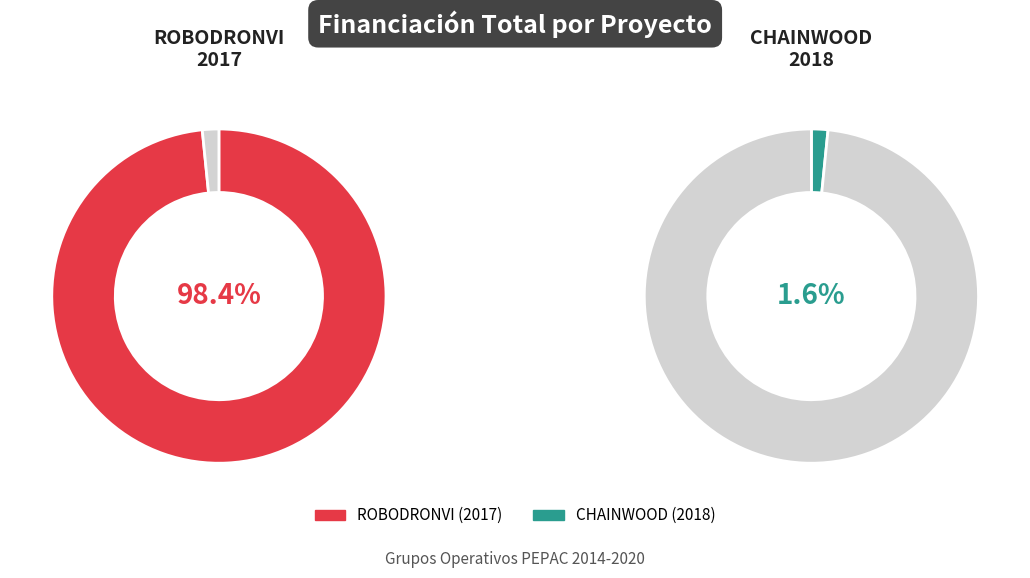

What percentage is the CHAINWOOD slice, to the nearest percent?

2%